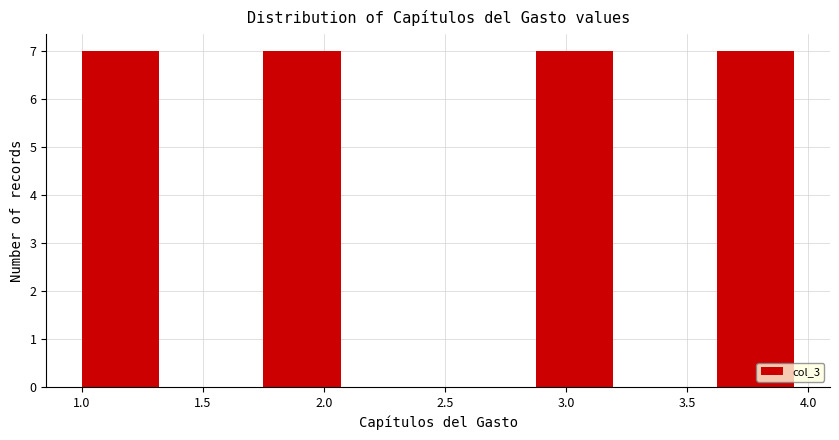

What is the height of the bar covering 2.875 to 3.250 on the x-axis? Neither the bar edges nor the heights are printed on the chart, so give them approximately, as read against the axes.

7